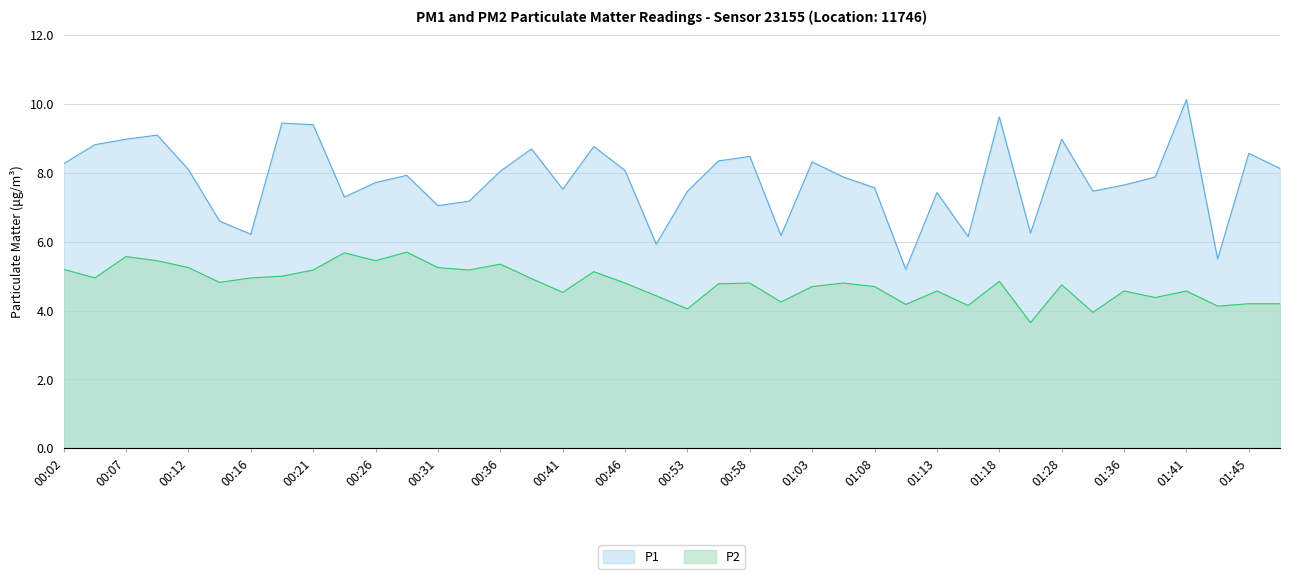

Which series changed the most between 00:16 and 00:19?

P1